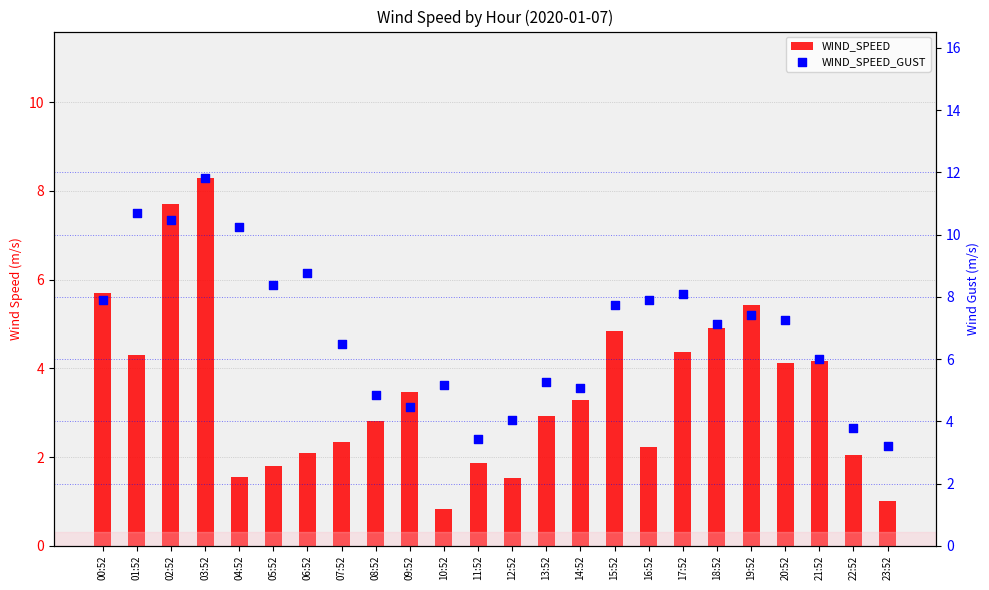

At which category is the sum across all series the highest?

03:52